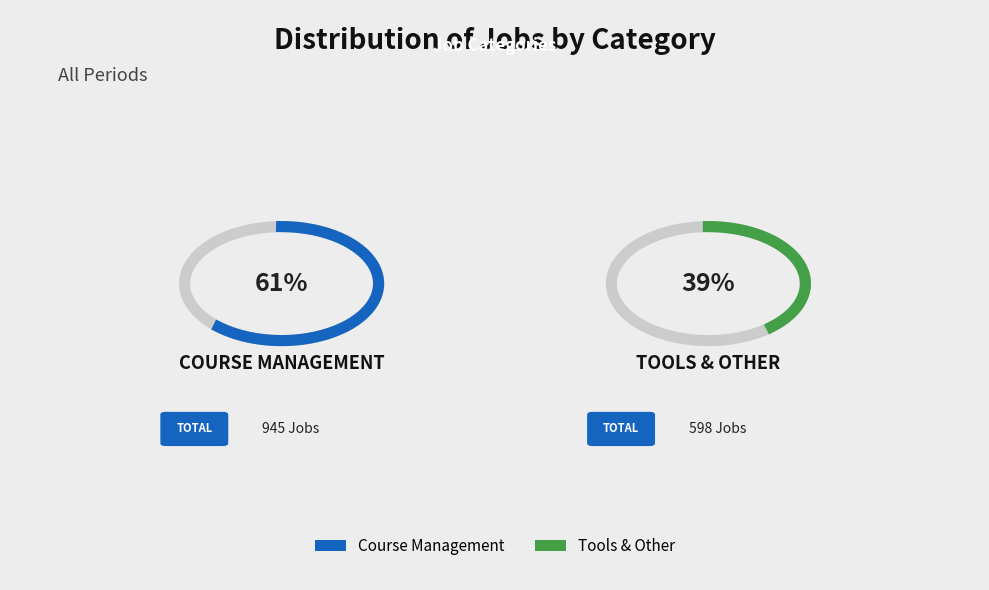

How many segments does this pie chart have?

2